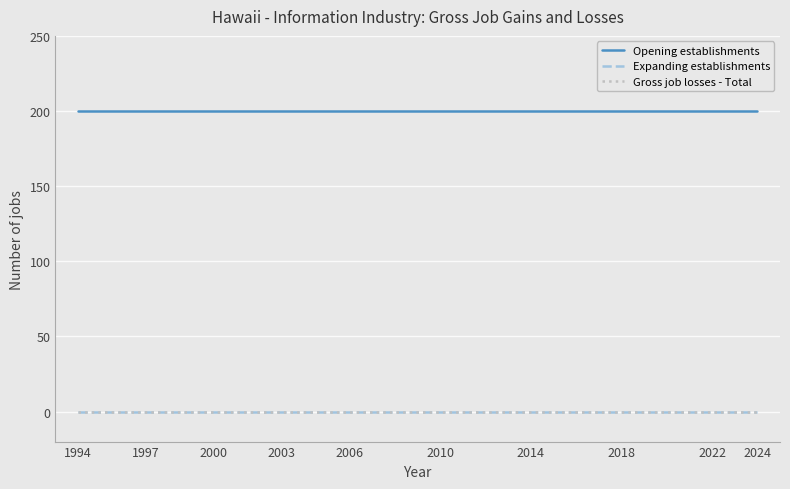

Does the chart have visible grid lines?

Yes